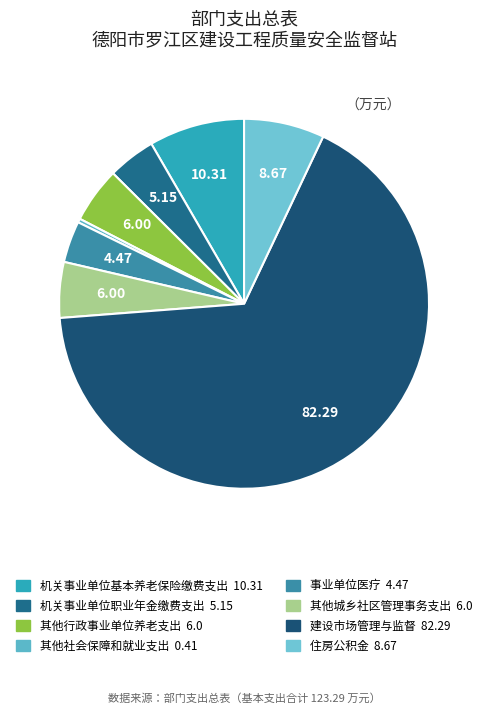

What percentage is the 其他城乡社区管理事务支出 slice, to the nearest percent?

5%